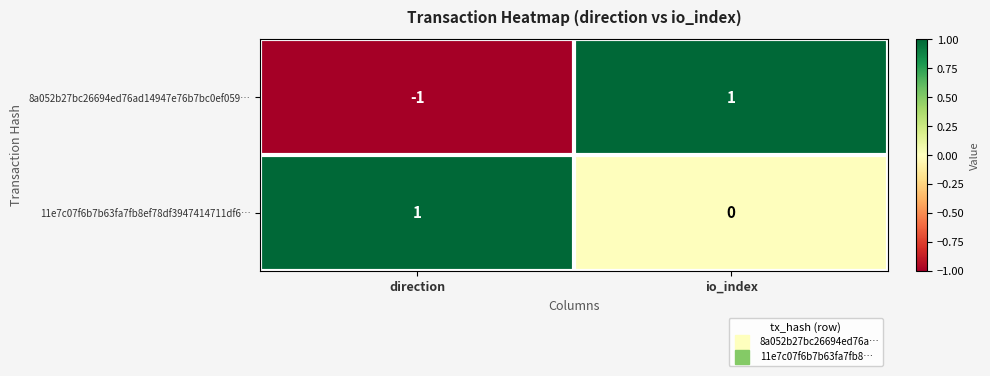

Reading left to right, extract all data points from this chart.

8a052b27bc26694ed76ad14947e76b7bc0ef059…: direction=-1	io_index=1
11e7c07f6b7b63fa7fb8ef78df3947414711df6…: direction=1	io_index=0